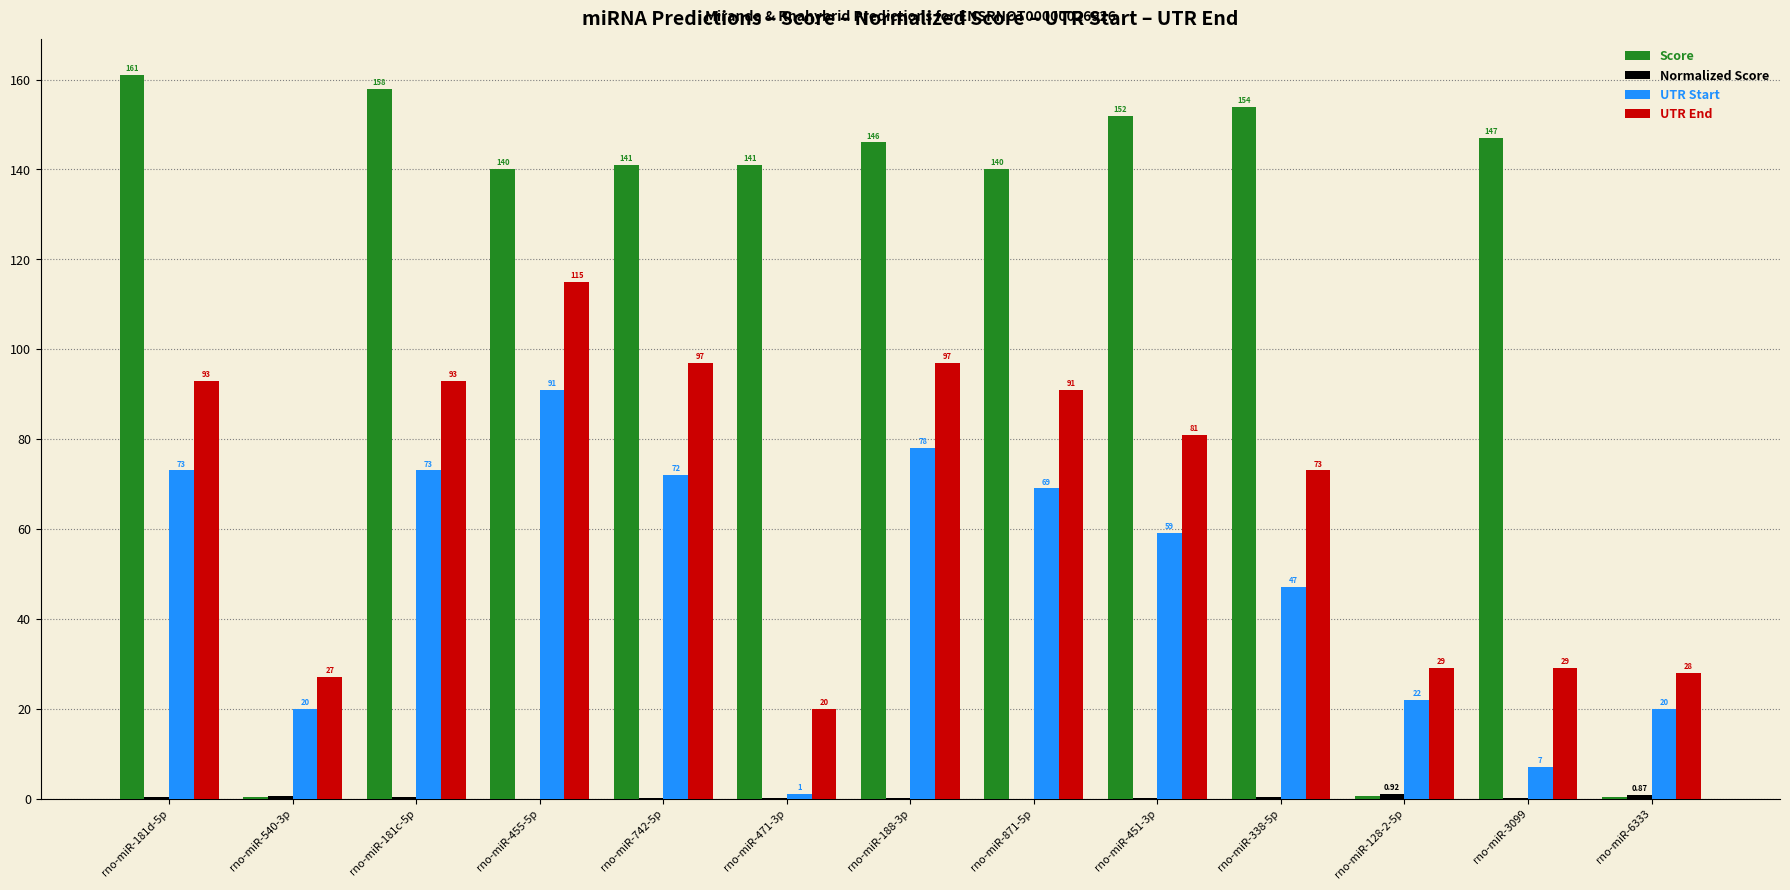

Which series has the largest total across all categories?

Score